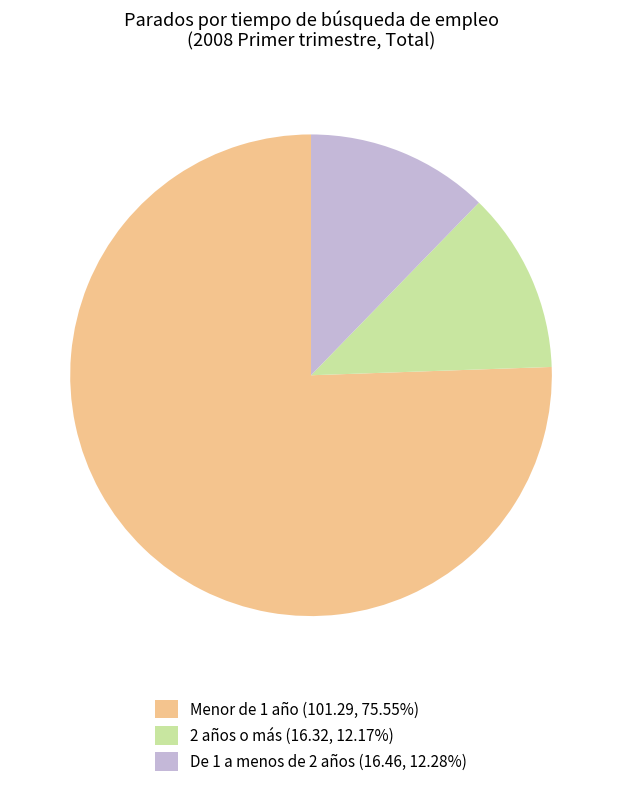

Does De 1 a menos de 2 años (16.46, 12.28%) represent more than half of the total?

No